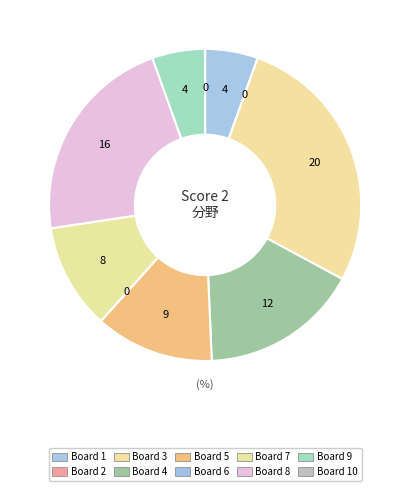

Which category has the smallest portion of the pie?

Board 2